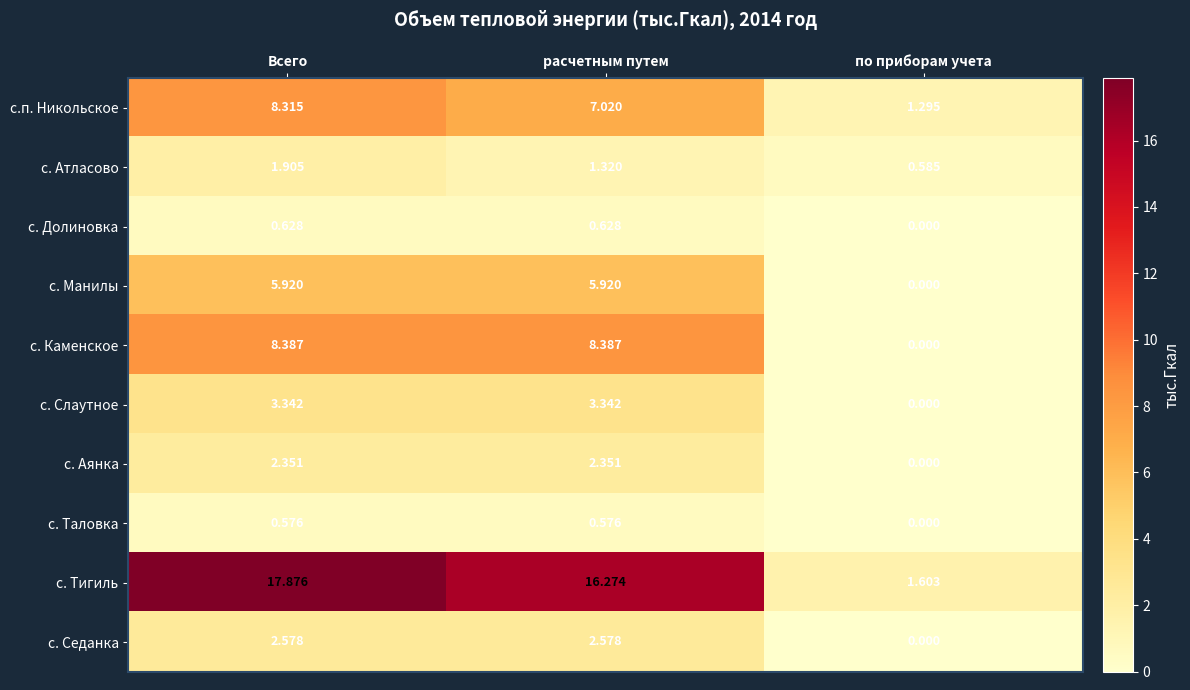

At how many categories does at least one series exceed 15?

2